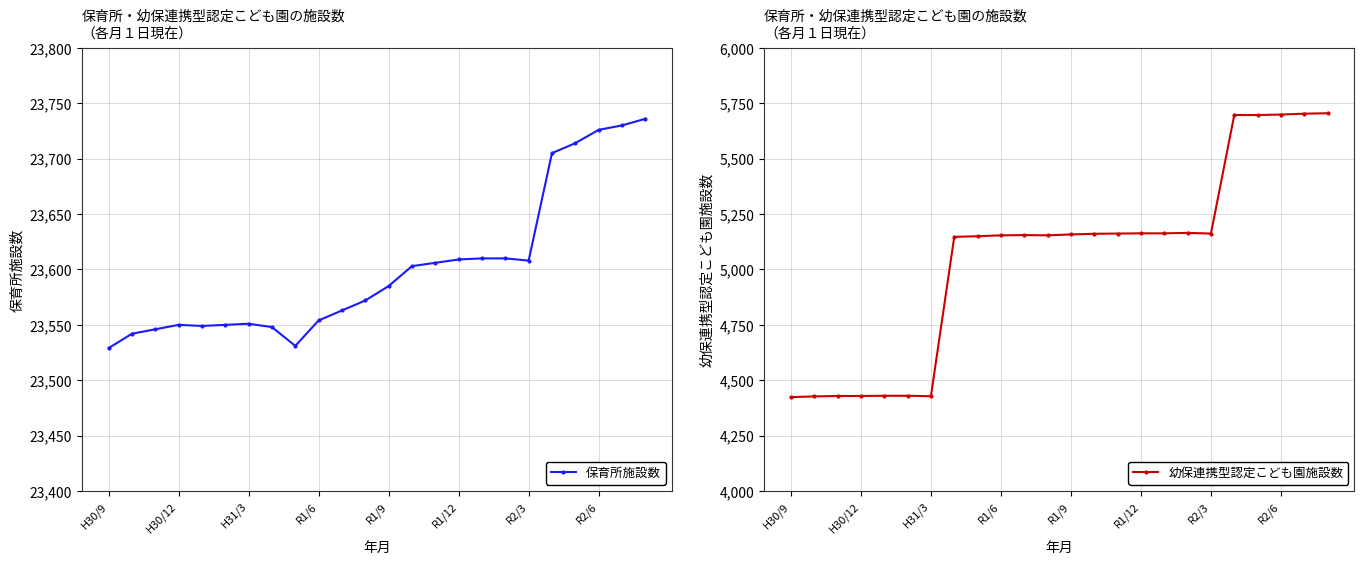

The value of 幼保連携型認定こども園施設数 at R2/6 is 2166. True or false?

False